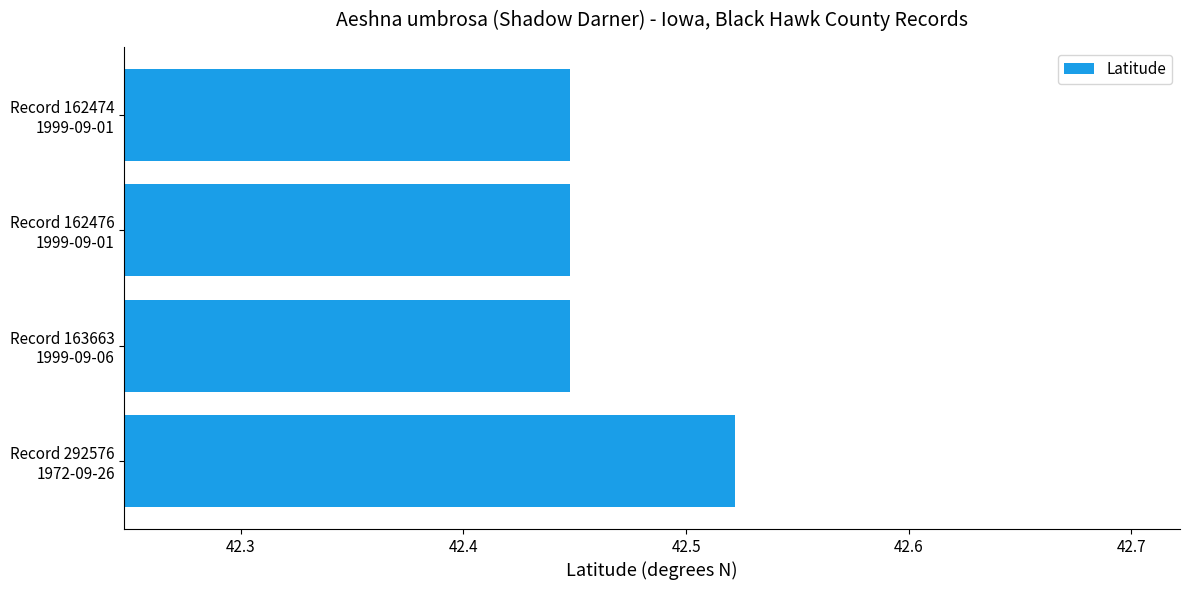

How many bars are there in total?

4